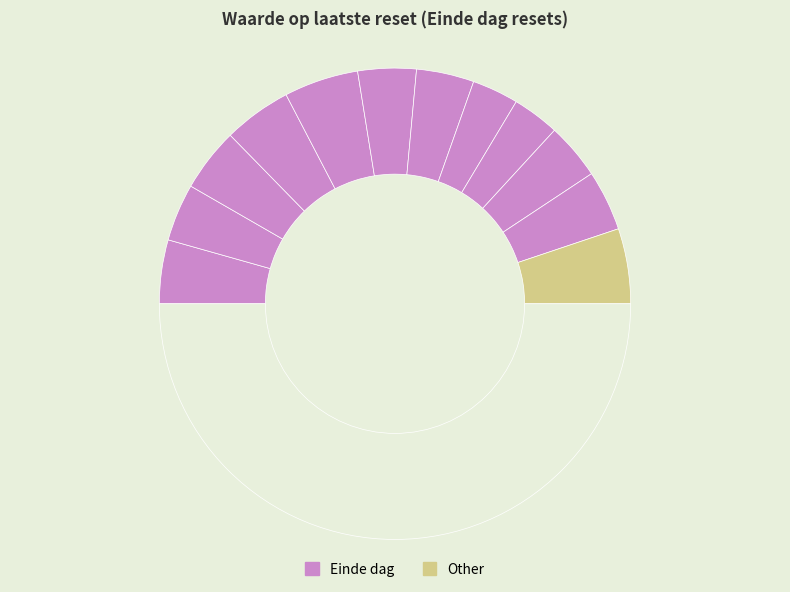

Count the number of slices in the pie.

13